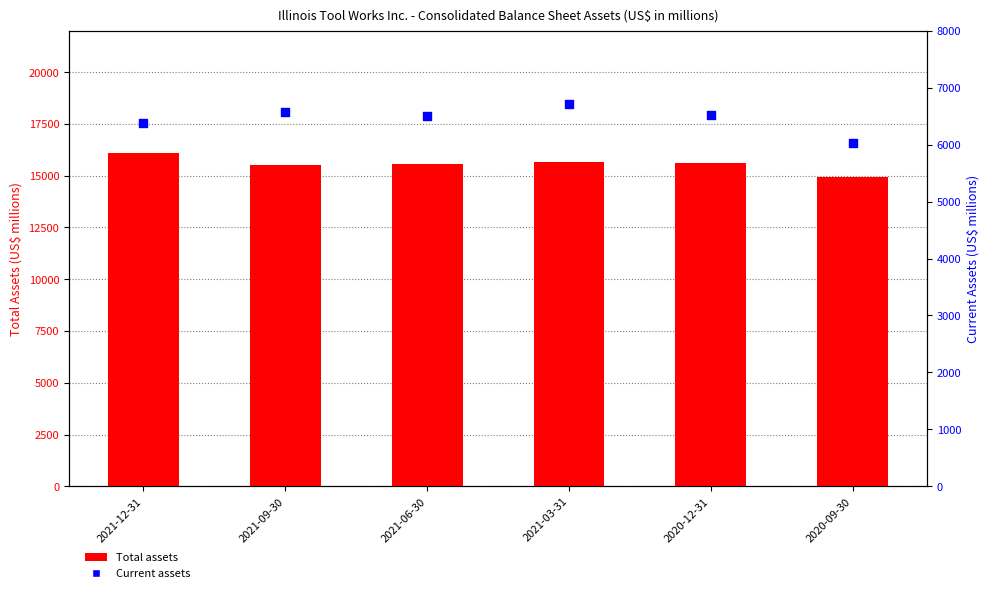

Is the value of Current assets at 2021-09-30 greater than the value of Total assets at 2020-09-30?

No